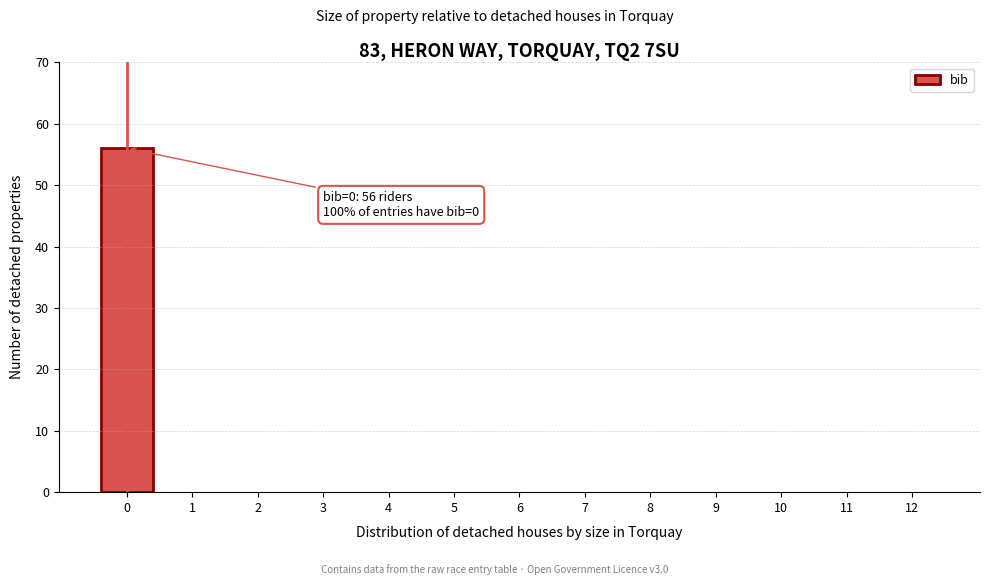

Reading left to right, list all the values displayed in this chart.

0=56	1=0	2=0	3=0	4=0	5=0	6=0	7=0	8=0	9=0	10=0	11=0	12=0